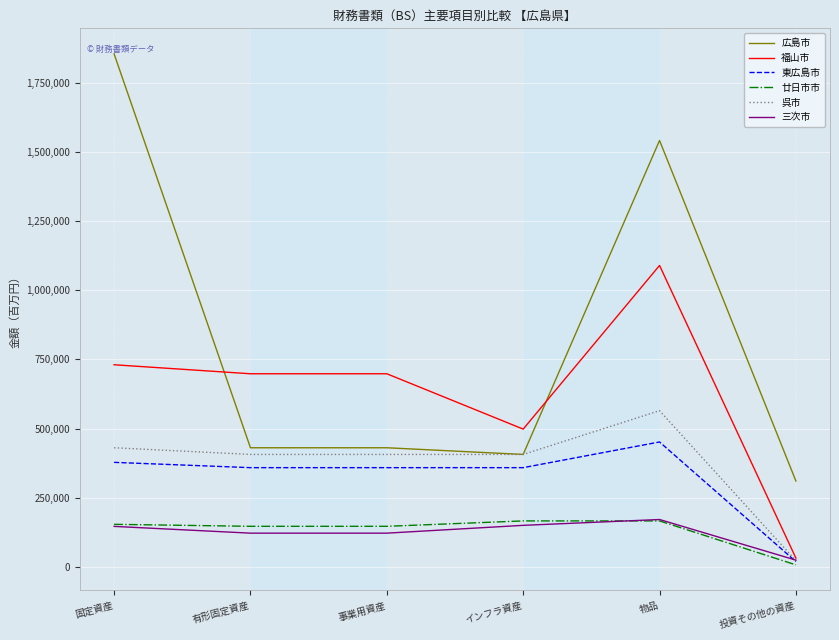

True or false: 廿日市市 and 広島市 intersect in this chart.

False